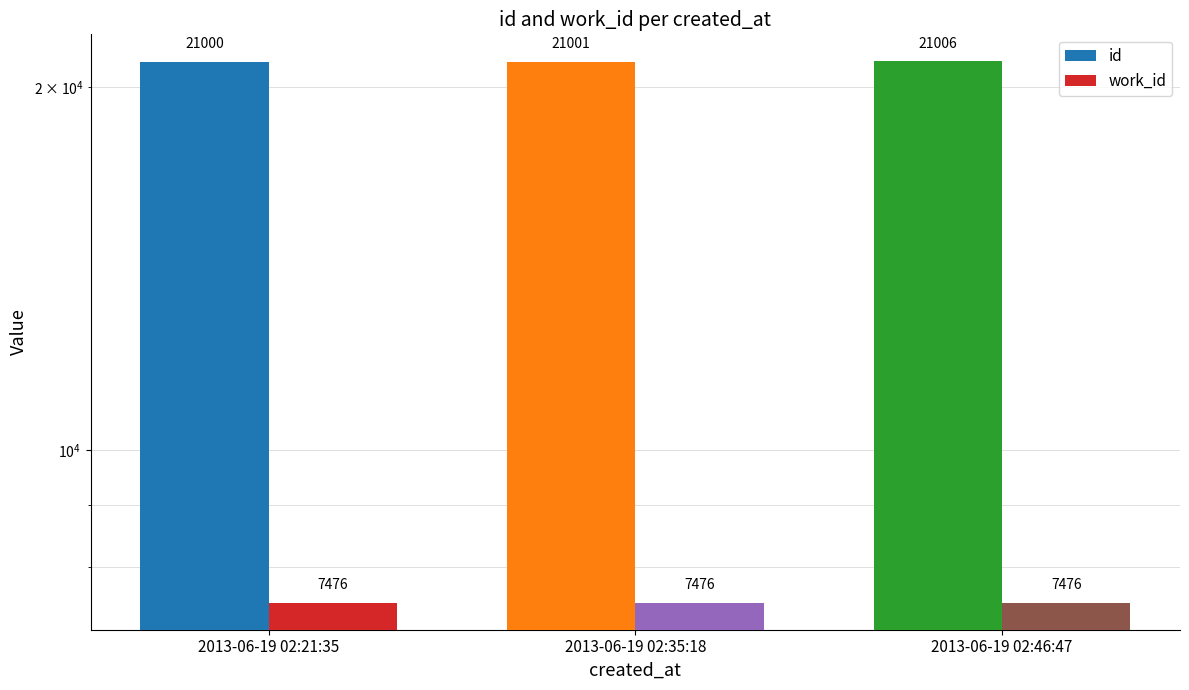

What is the sum of the id values at 2013-06-19 02:35:18 and 2013-06-19 02:46:47?

42007